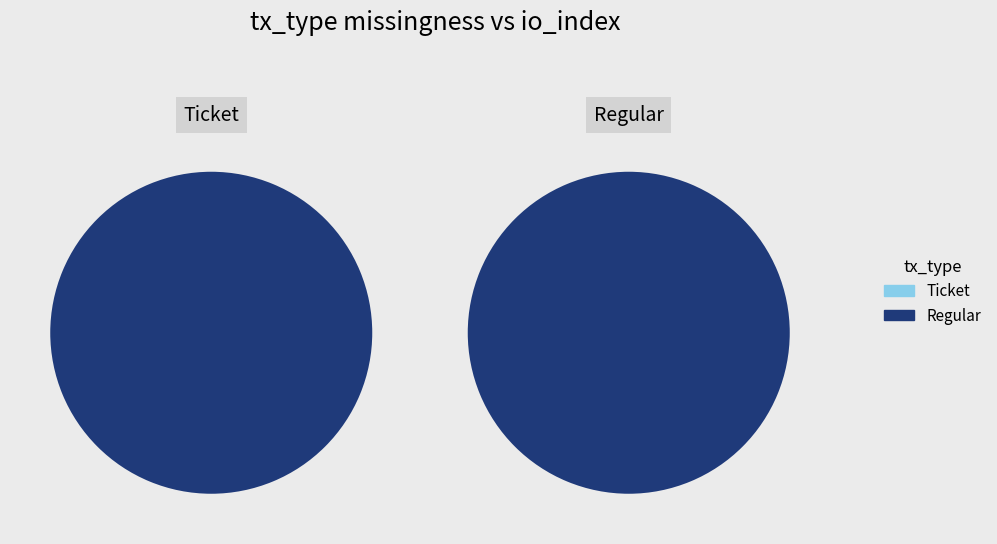

Count the number of slices in the pie.

2